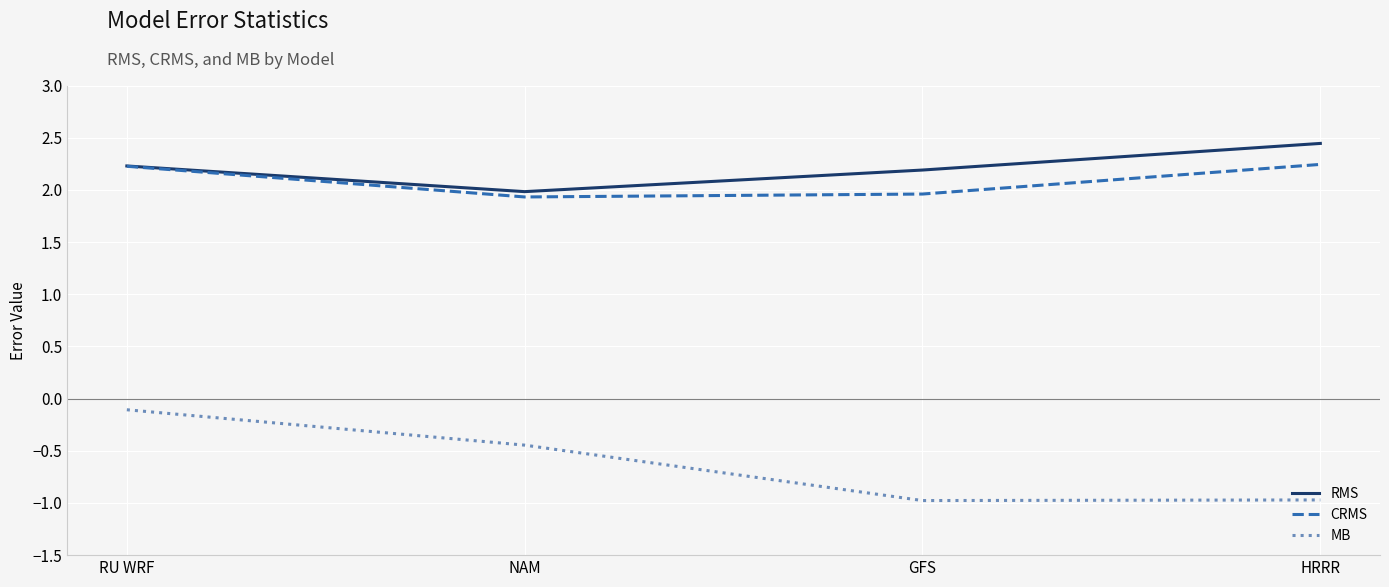

At which category does the chart reach its peak across all series?

HRRR